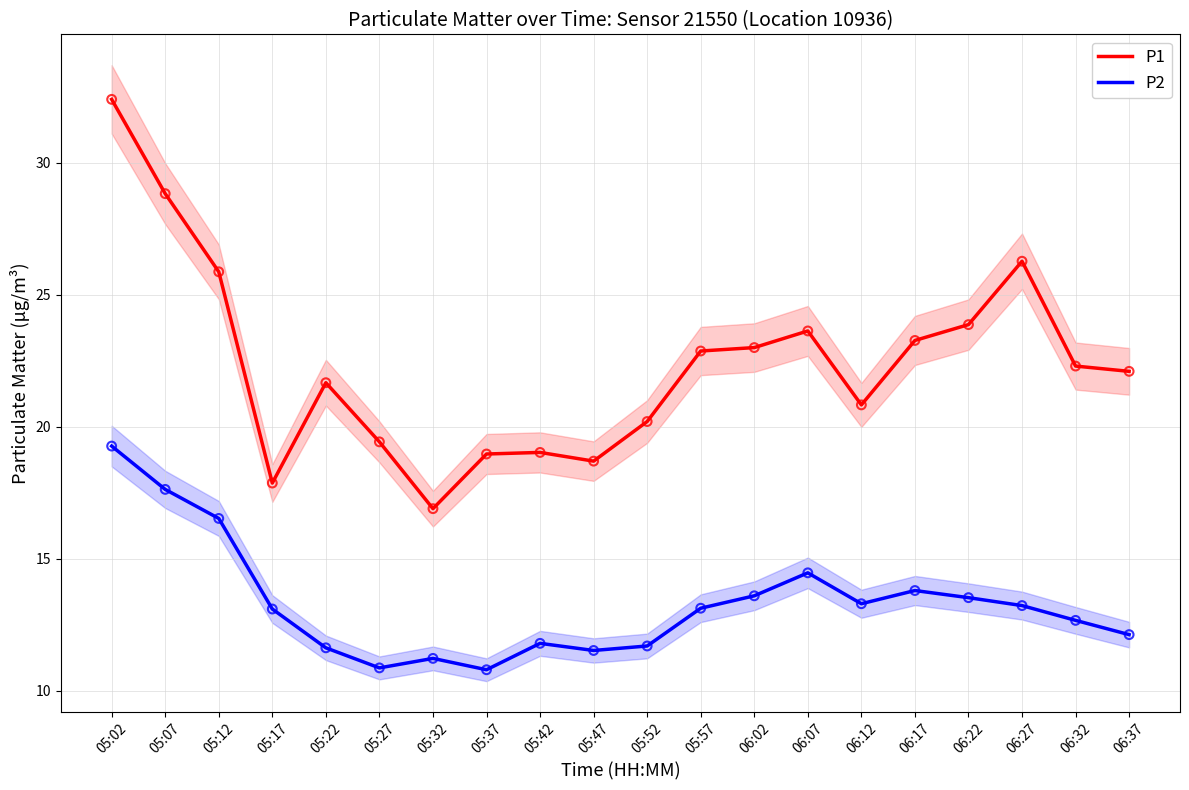

Which series contains the highest Y value?

P1